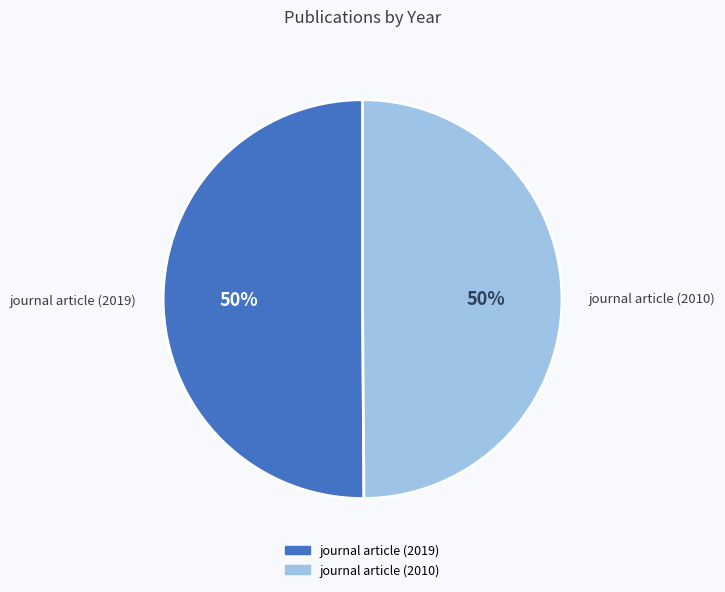

What percentage is the journal article (2019) slice, to the nearest percent?

50%